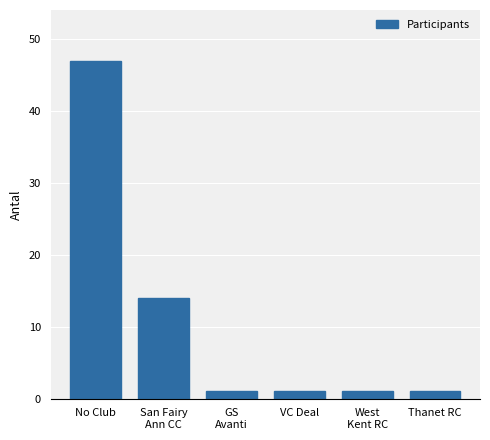

The chart shows a value of 79 at No Club. True or false?

False